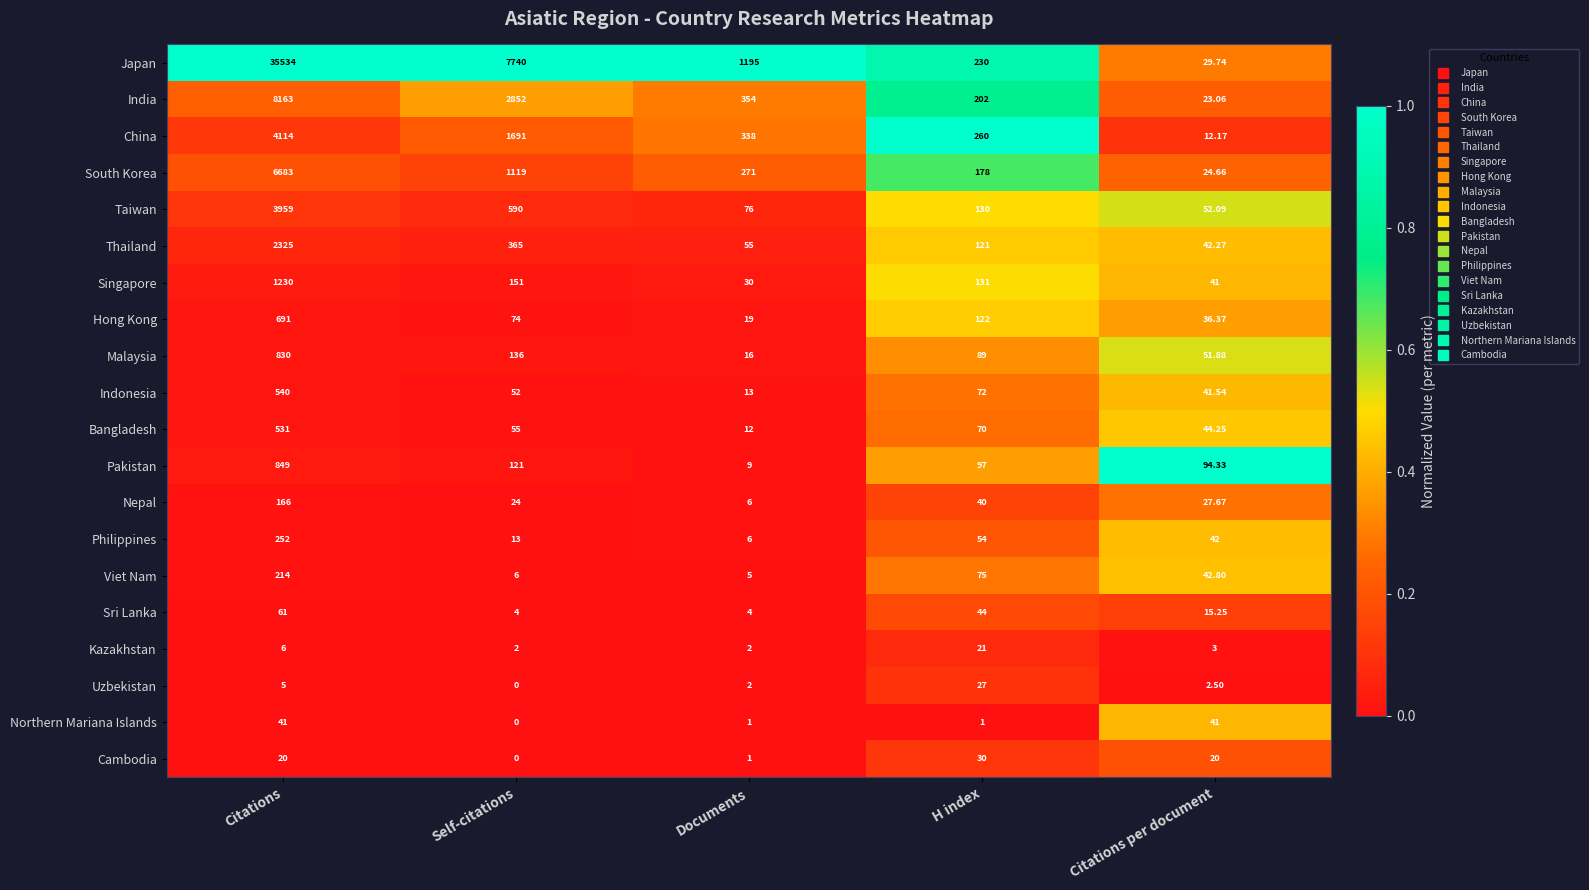

Which series has the widest spread of values?

Japan